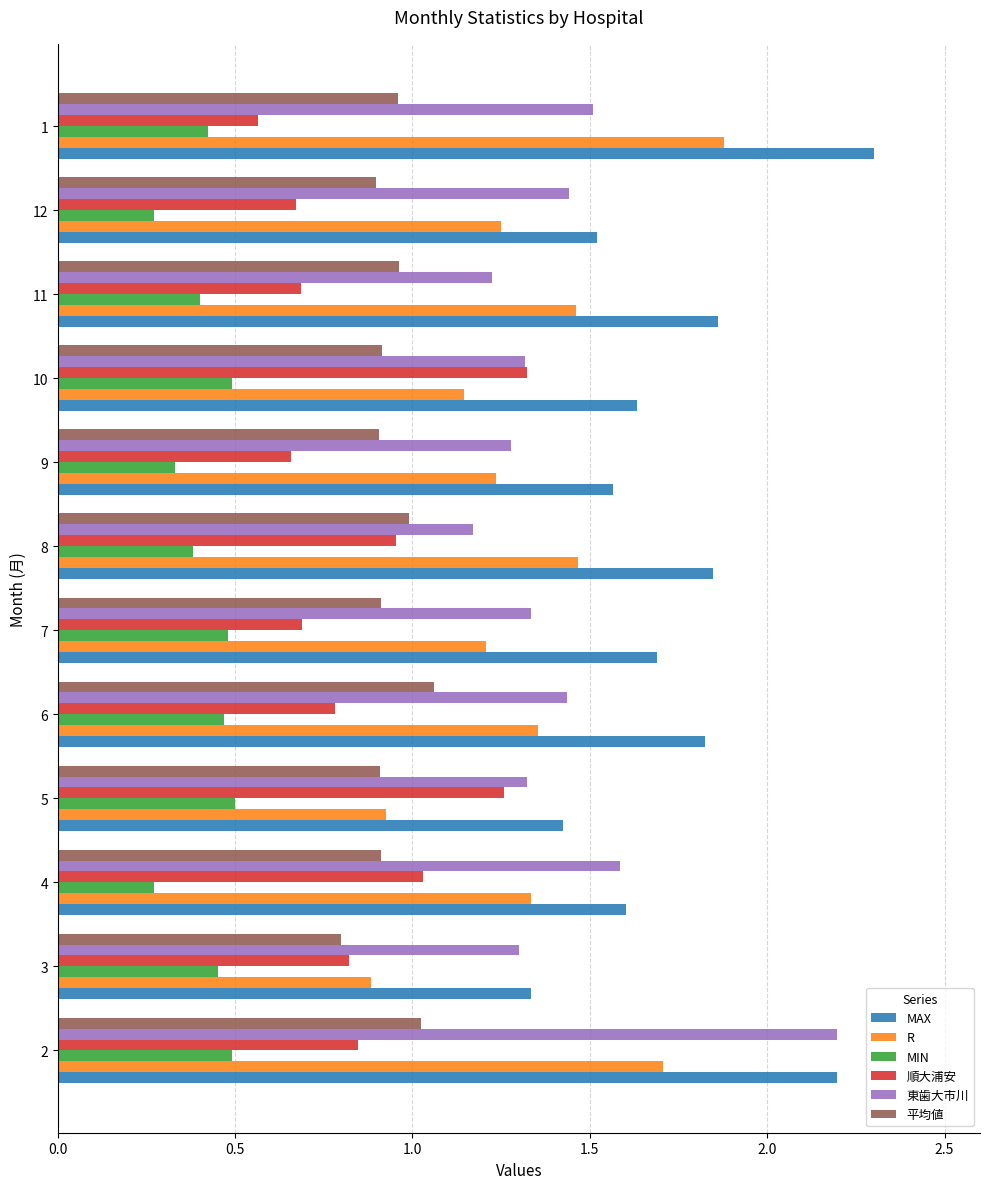

What is the difference between the highest and lowest values at 3?

0.9